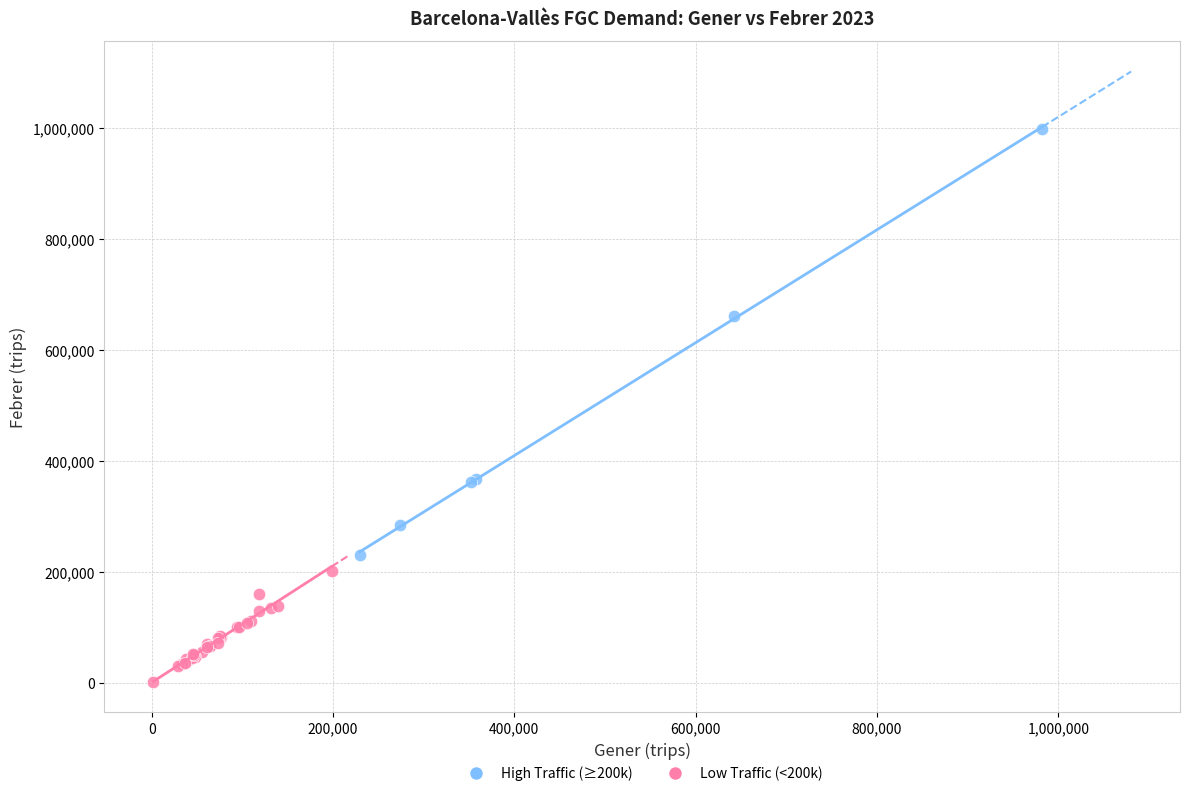

Which series has the largest Y range (max minus min)?

High Traffic (≥200k)